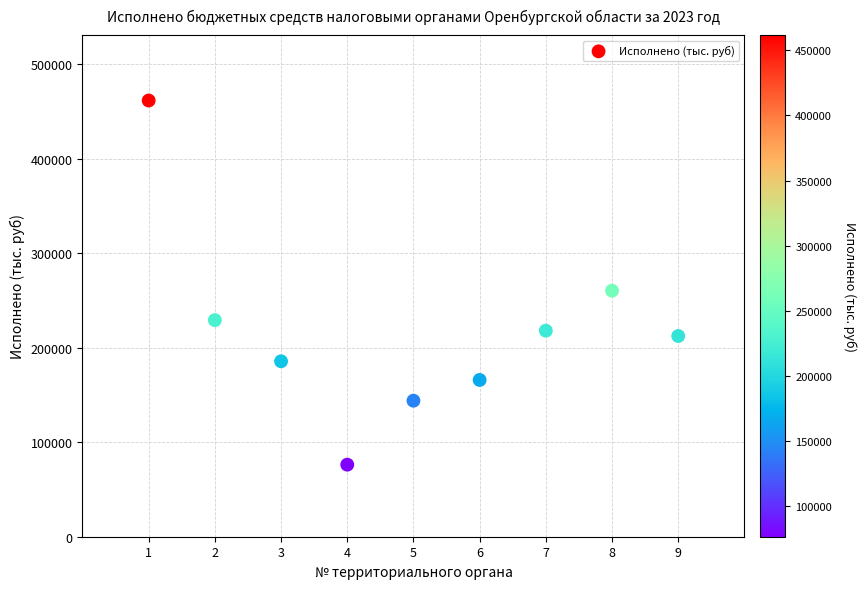

What Y value in the scatter plot is closest to 269004?

260490.8